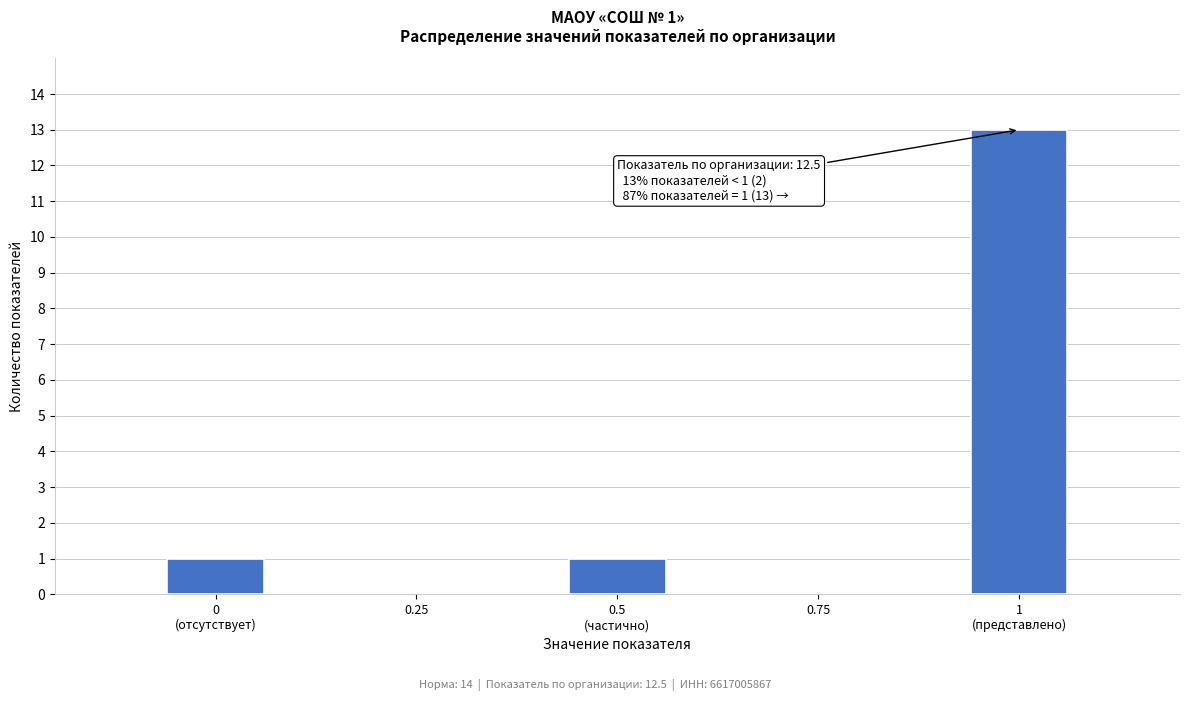

True or false: the data shows -7 at 0.75.

False